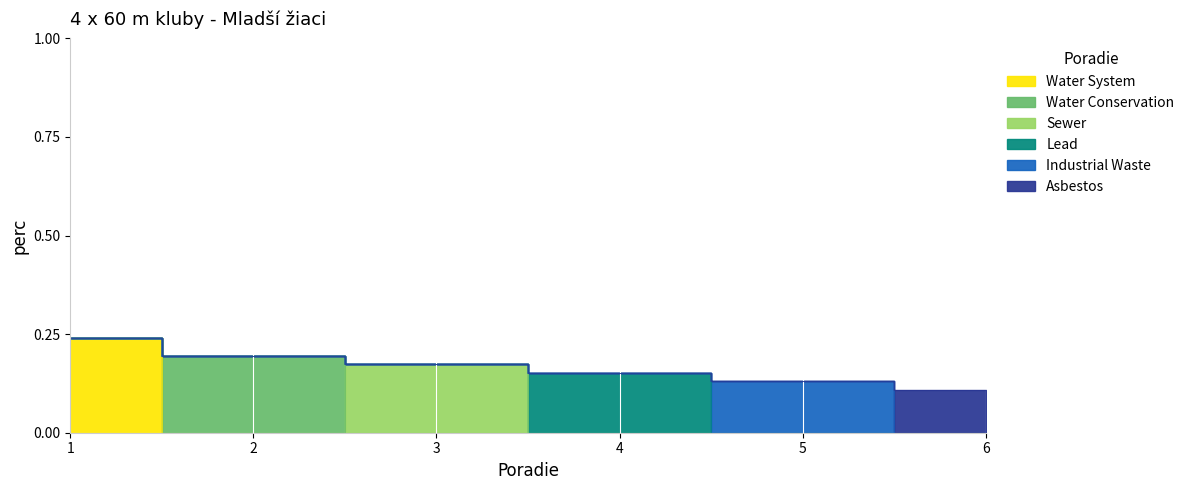

The chart shows a value of 0.2 at 3. True or false?

True